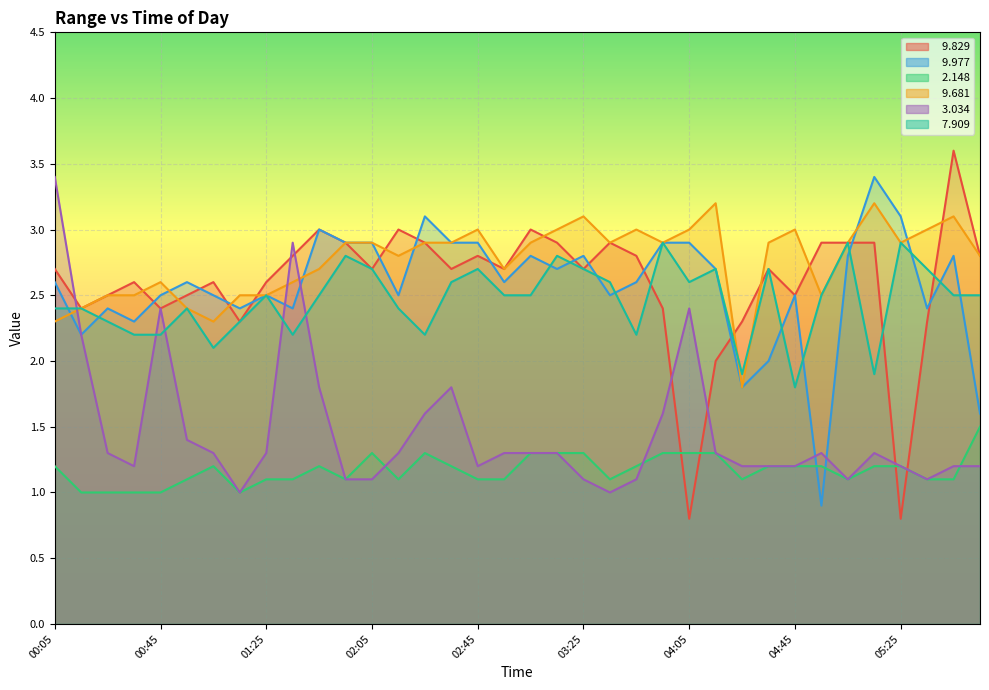

What is the sum of the   9.977 values at 04:45 and 02:15?

5.0